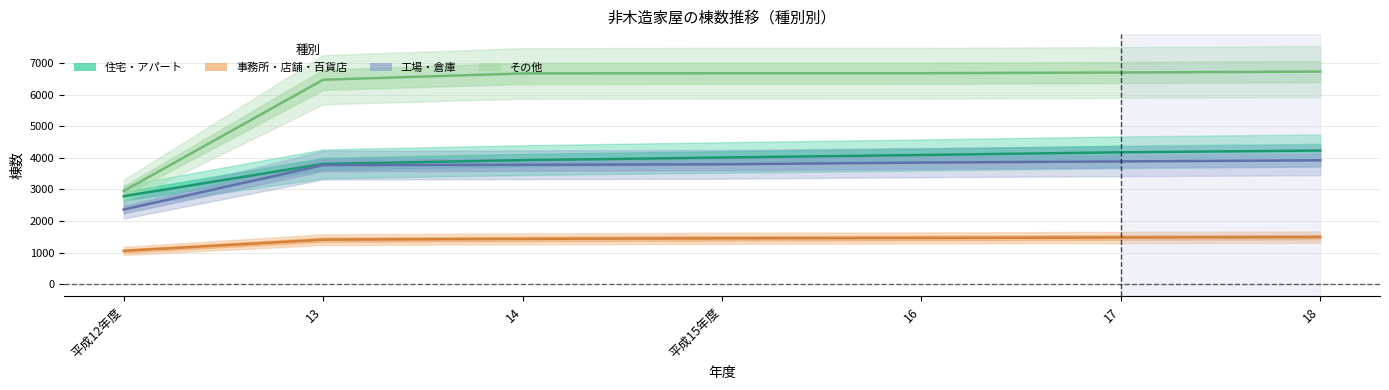

True or false: その他(棟数) and 住宅・アパート(棟数) cross at least once.

False